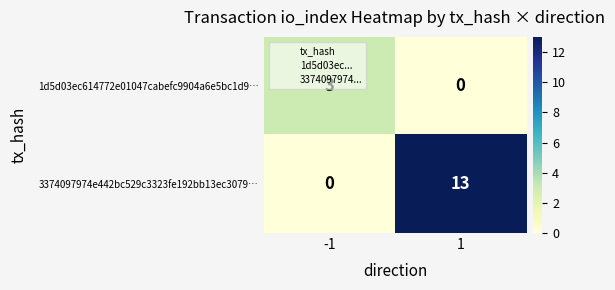

How many categories are shown in the chart?

2